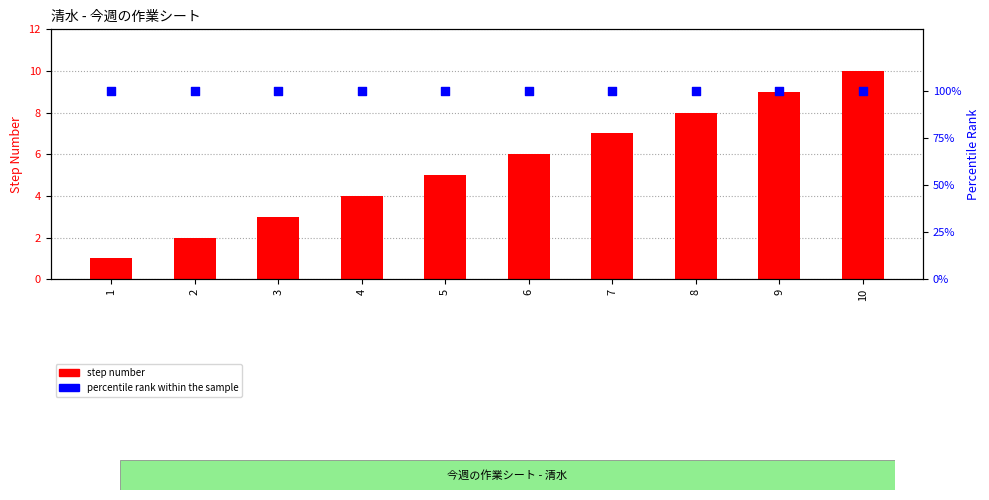

Is the value of step number at 1 greater than the value of percentile rank within the sample at 8?

No